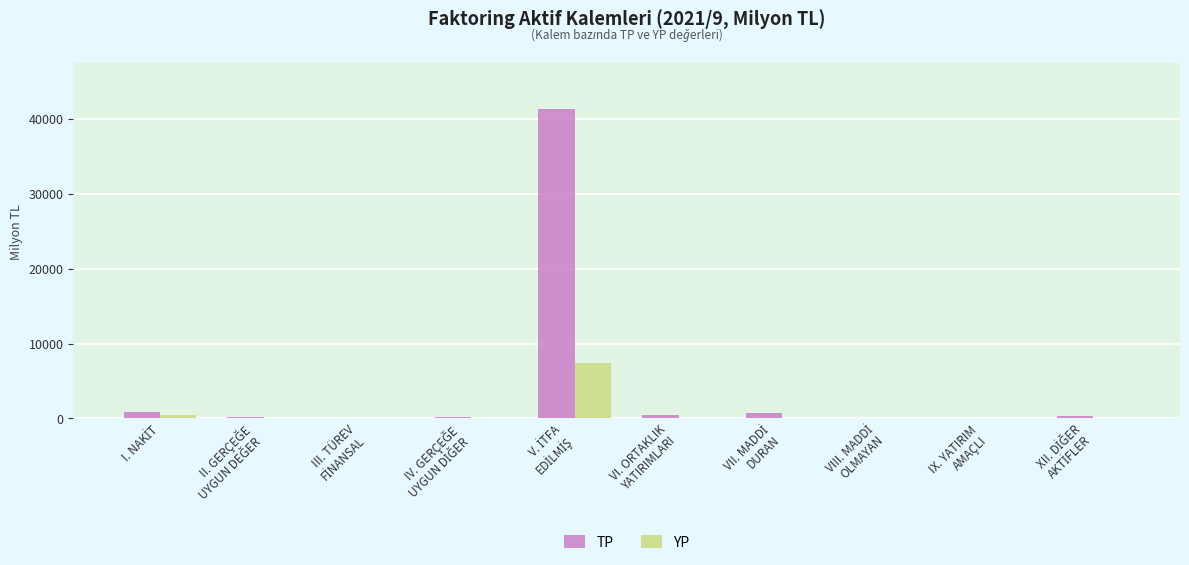

What is the maximum value for TP?

41312